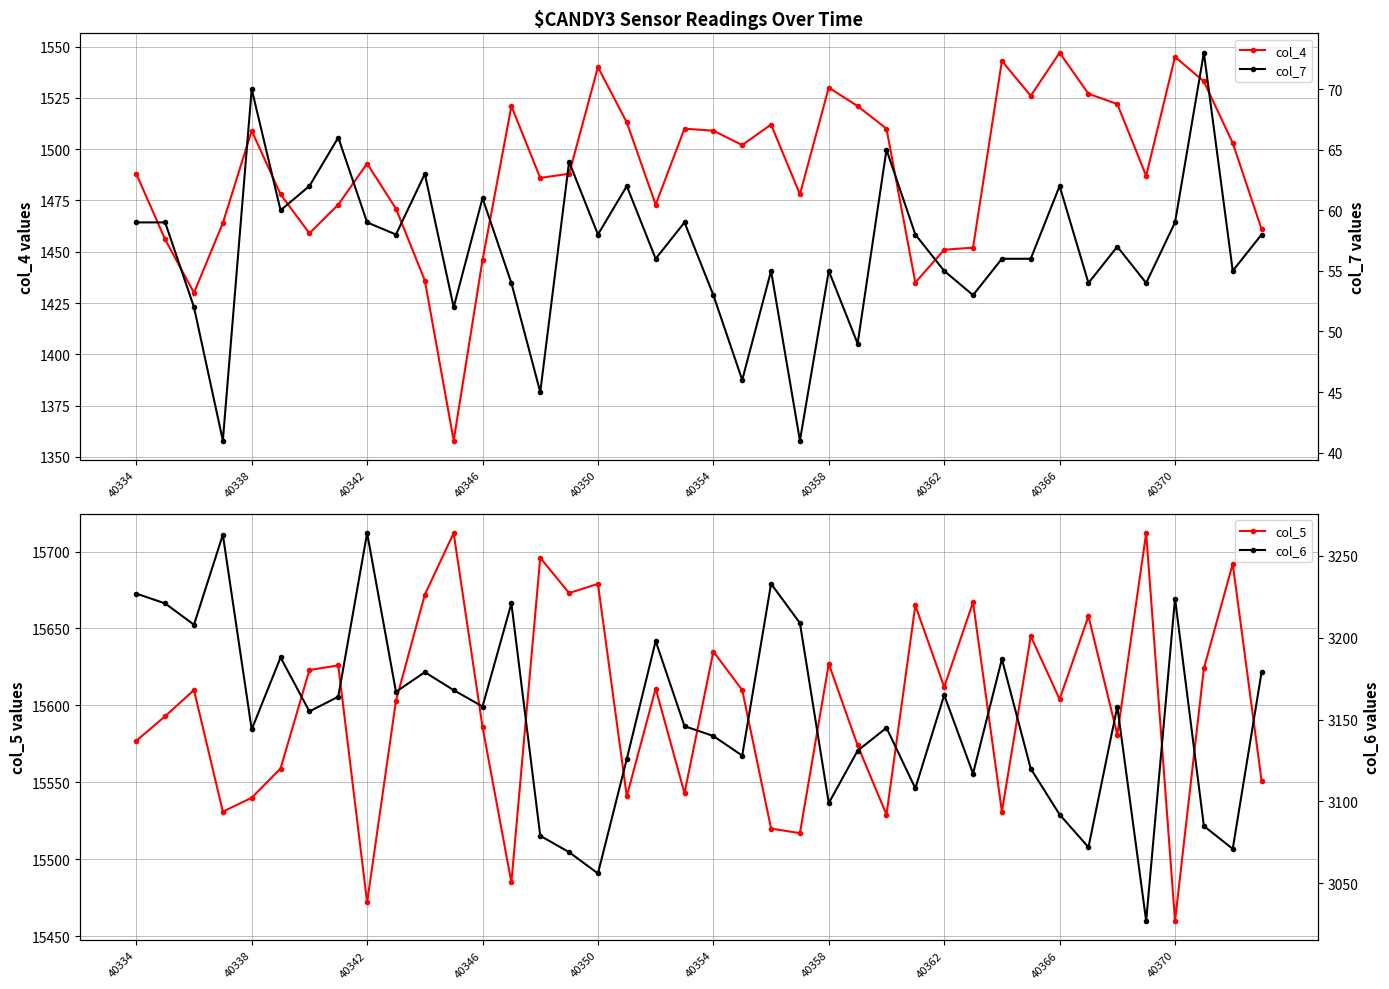

True or false: col_6 and col_4 intersect in this chart.

False